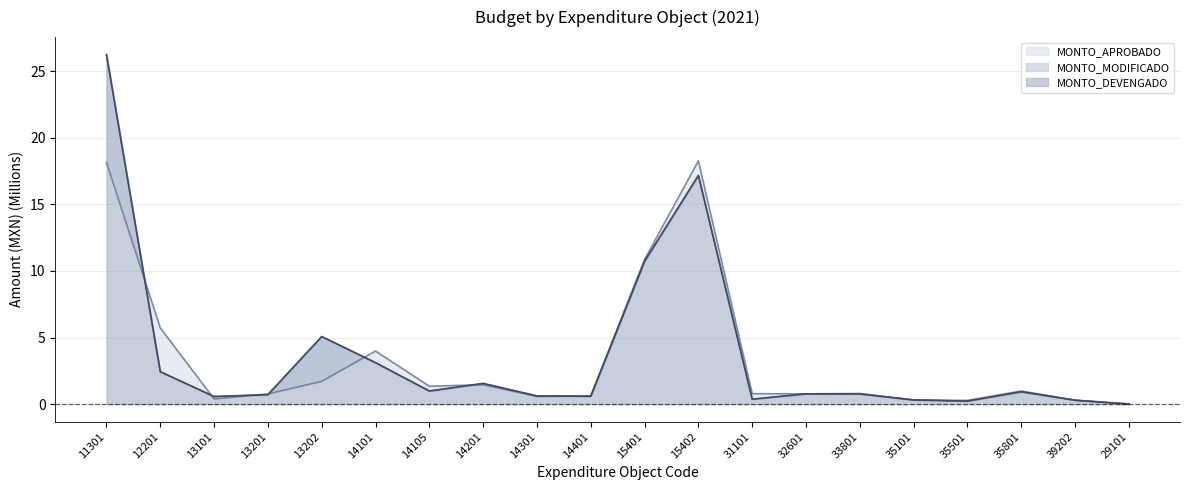

Count the number of data series in this chart.

3